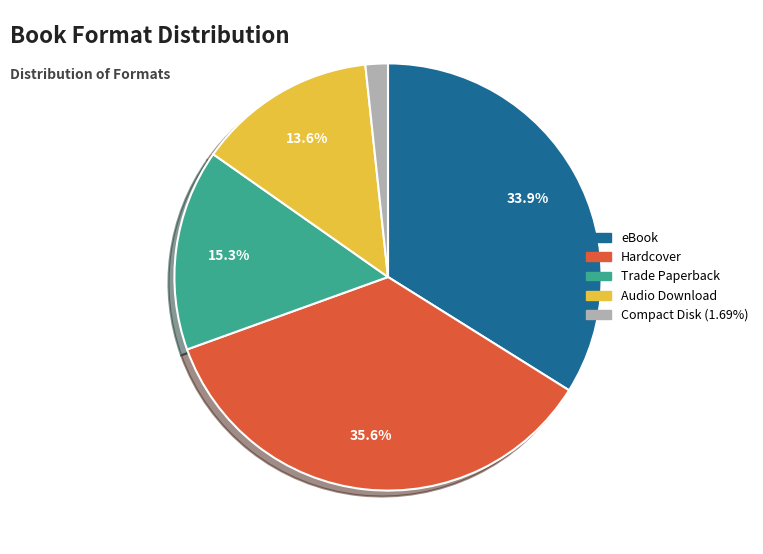

The Hardcover slice represents 30% of the pie. True or false?

False